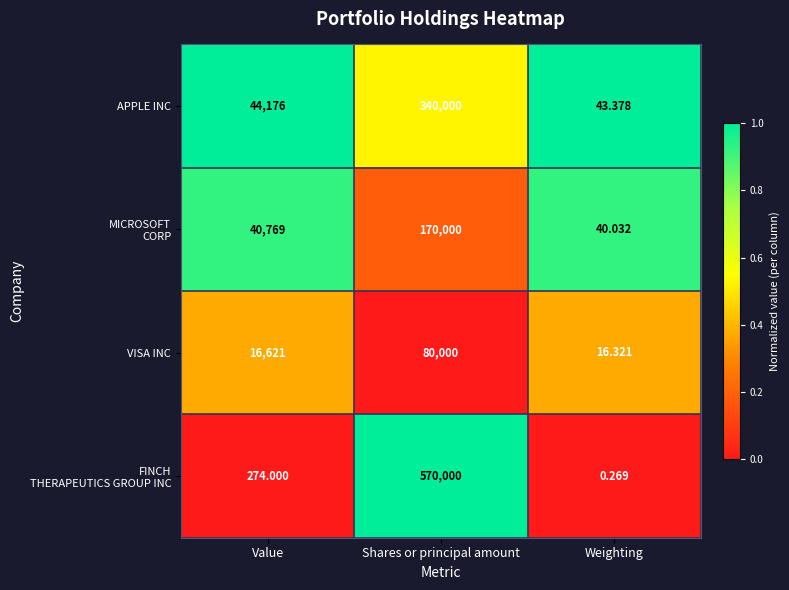

Where is VISA INC nearest to the value 40008?

Value